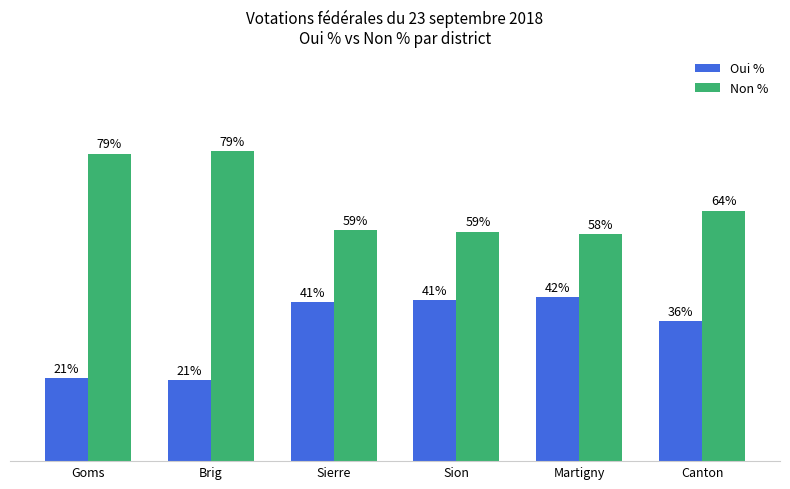

At Brig, list the series in order from largest to smallest.

Non %, Oui %